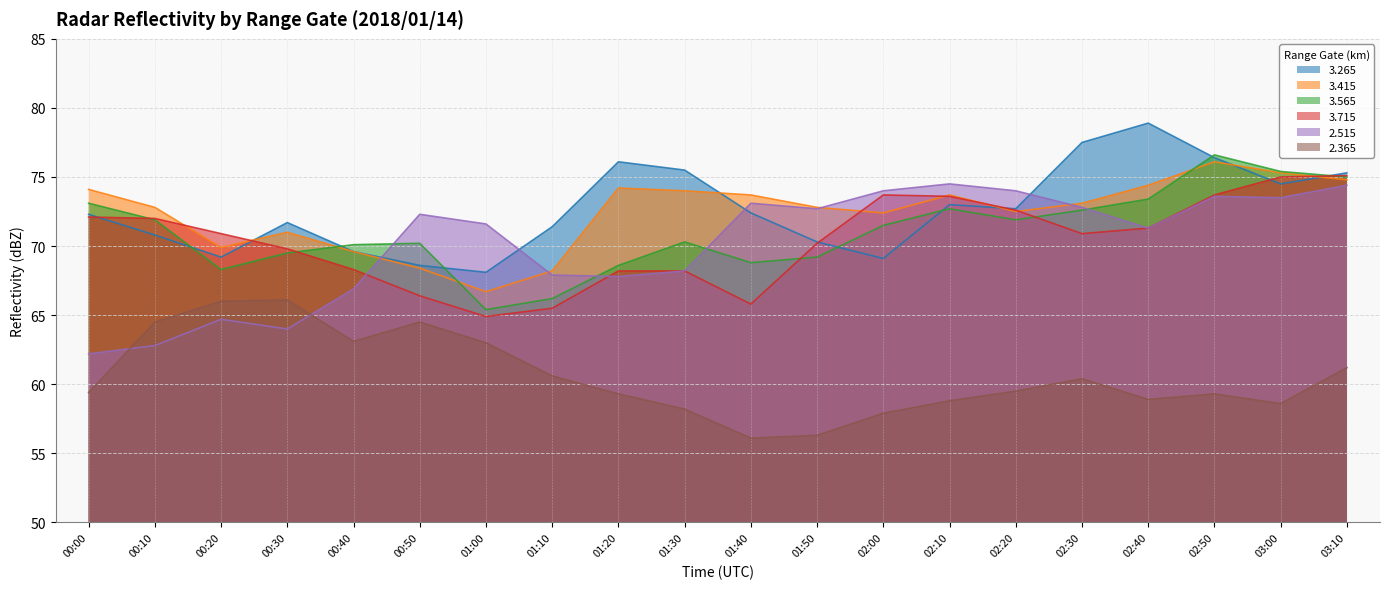

Which series has the widest spread of values?

2.515